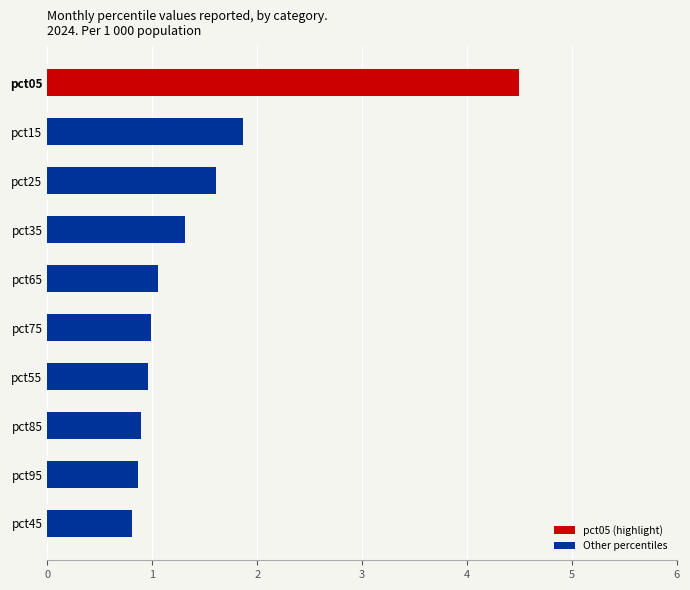

Are the bars grouped side by side (vs. stacked)?

No